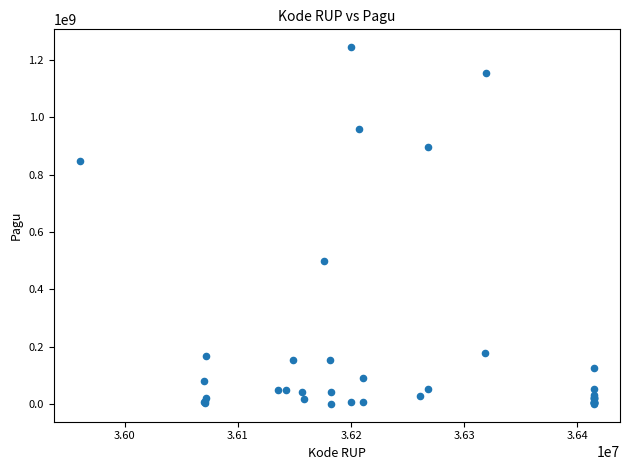

What Y value in the scatter plot is closest to 622840000?

499932000